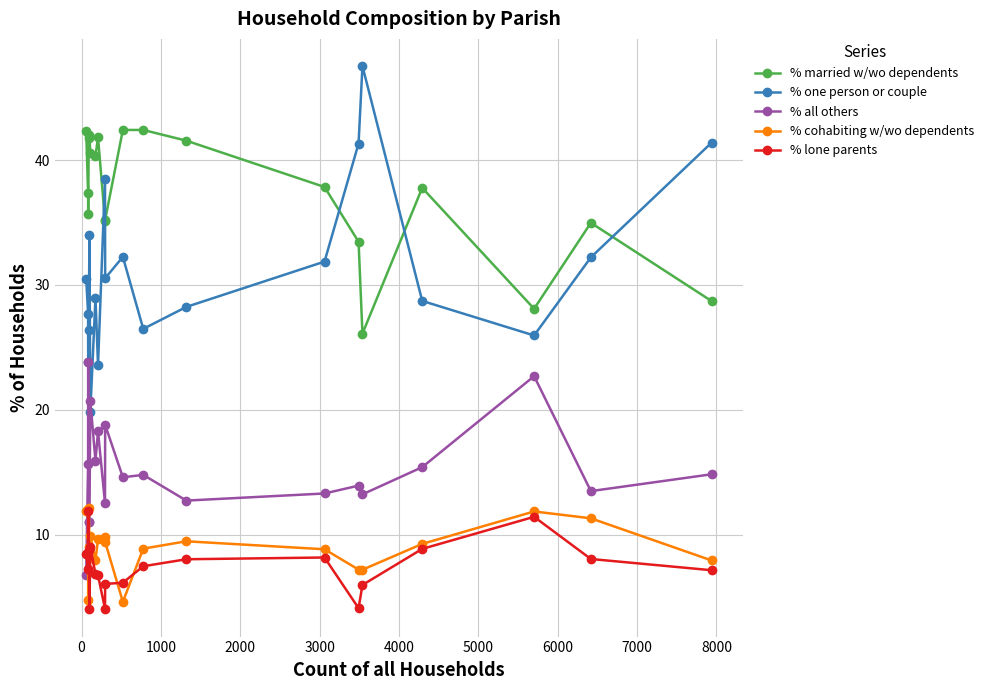

How many intersections are there between % all others and % cohabiting w/wo dependents?

3